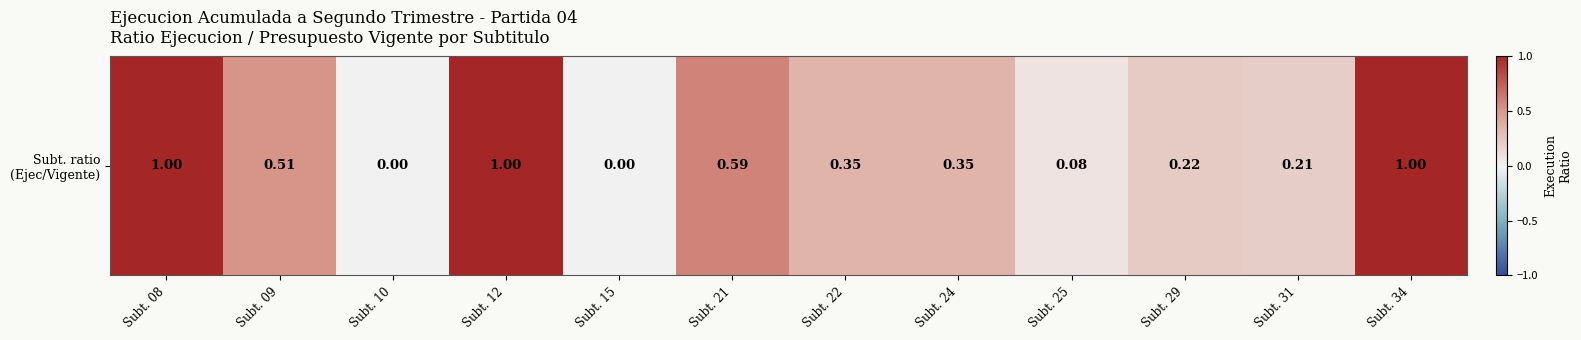

True or false: the data shows 0.4 at Subt. 21.

False